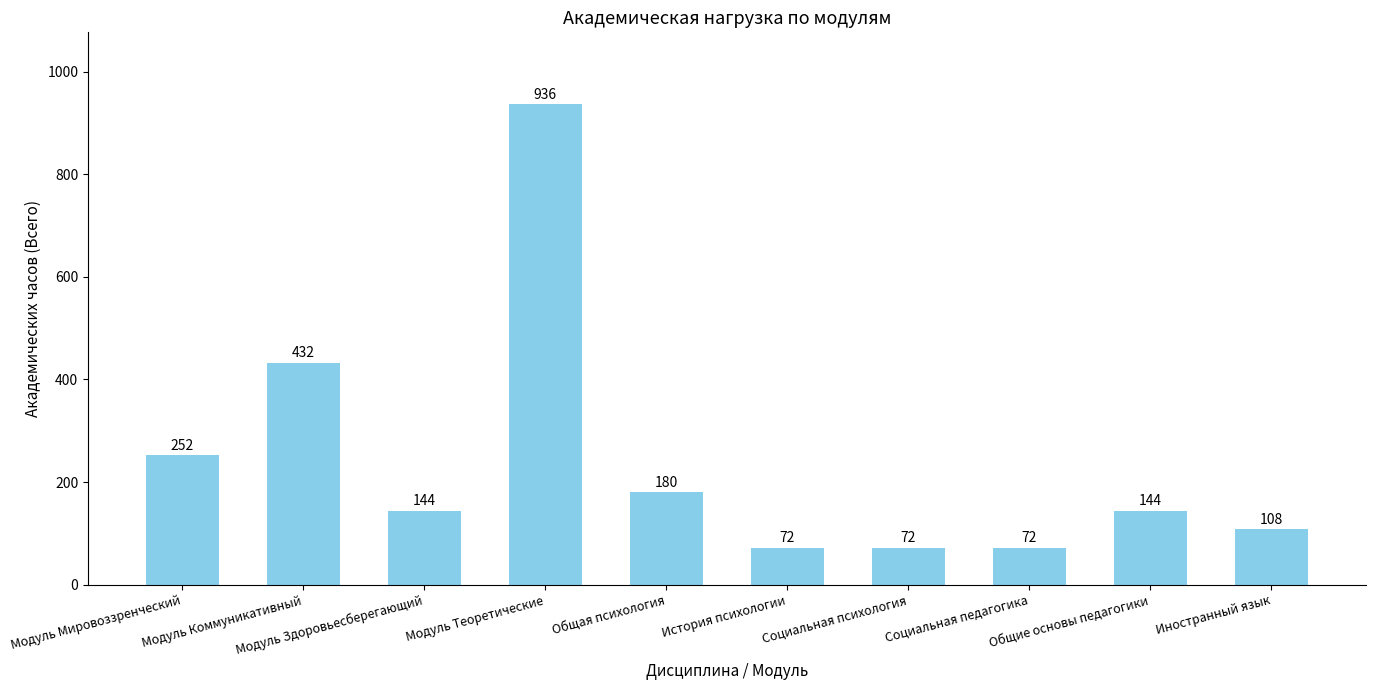

What is the change in value from Общая психология to Иностранный язык?

-72